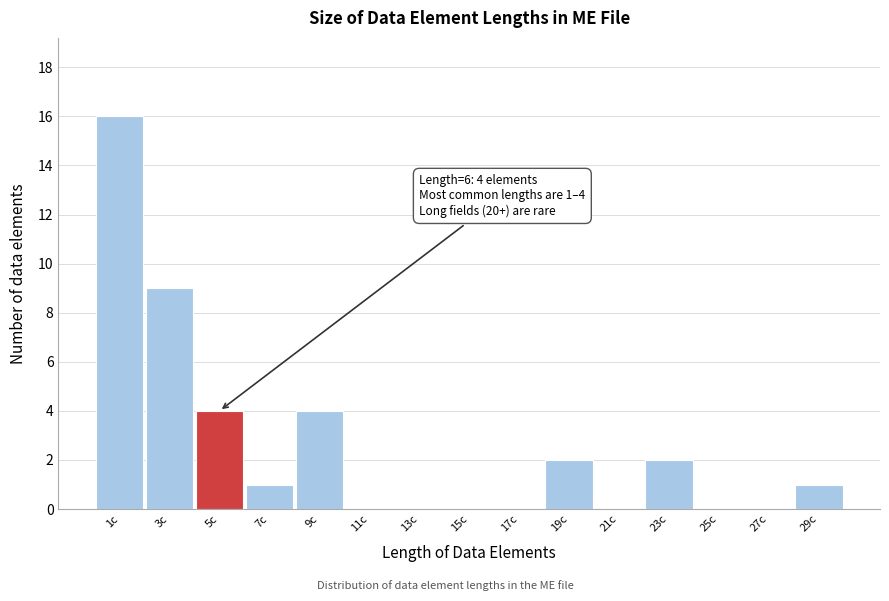

Reading left to right, transcribe all the data shown in this chart.

1c=16	3c=9	5c=4	7c=1	9c=4	11c=0	13c=0	15c=0	17c=0	19c=2	21c=0	23c=2	25c=0	27c=0	29c=1